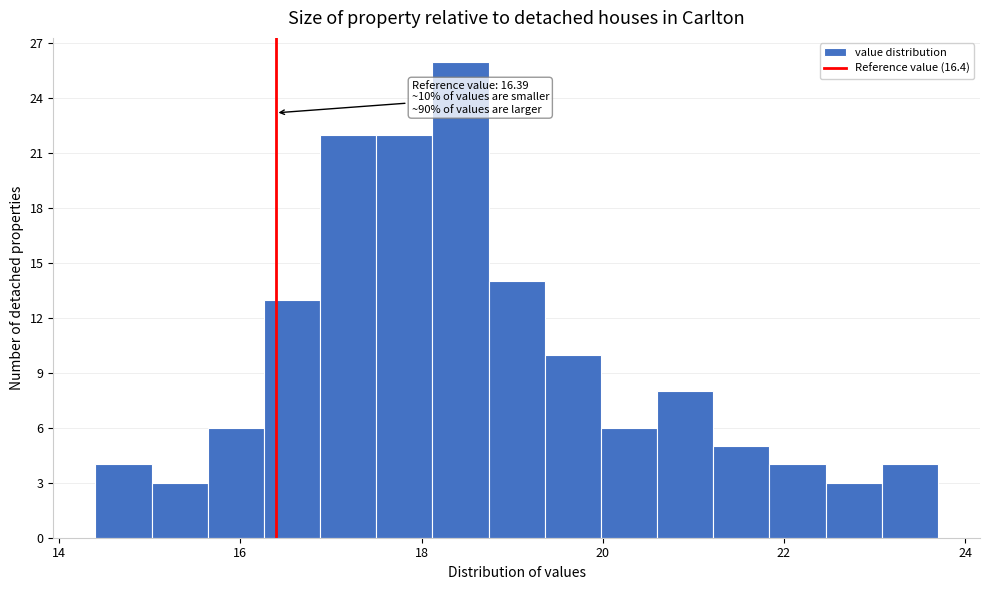

Around what value on the x-axis is the tallest bar? Give the approximate position of its centre, as read against the axis.

18.4